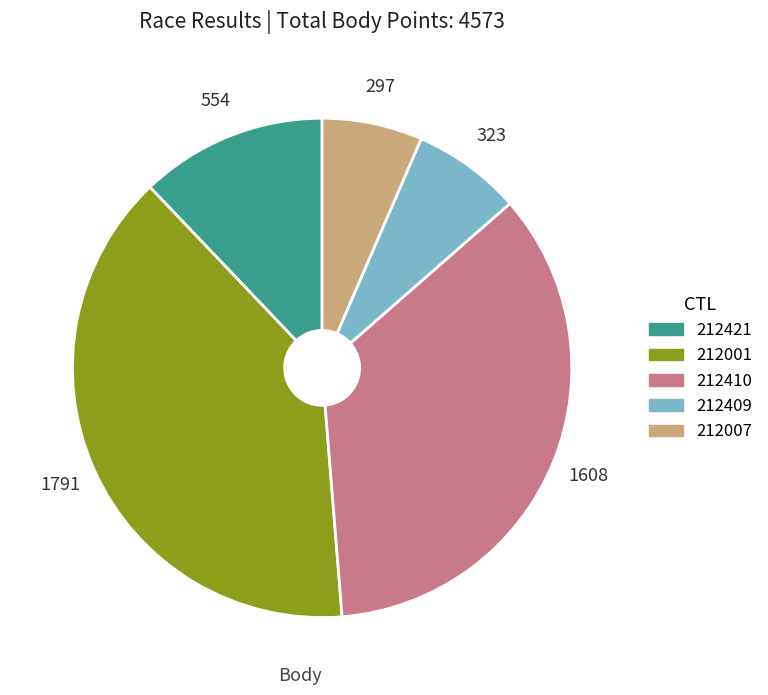

Rank the categories by value from lowest to highest.

212007, 212409, 212421, 212410, 212001